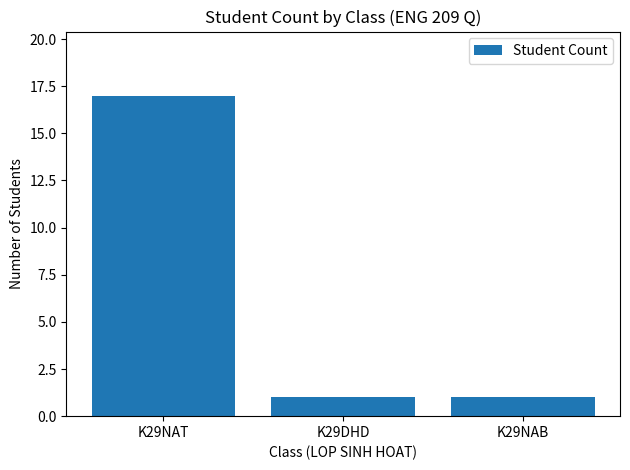

What is the sum of the values at K29NAB and K29DHD?

2